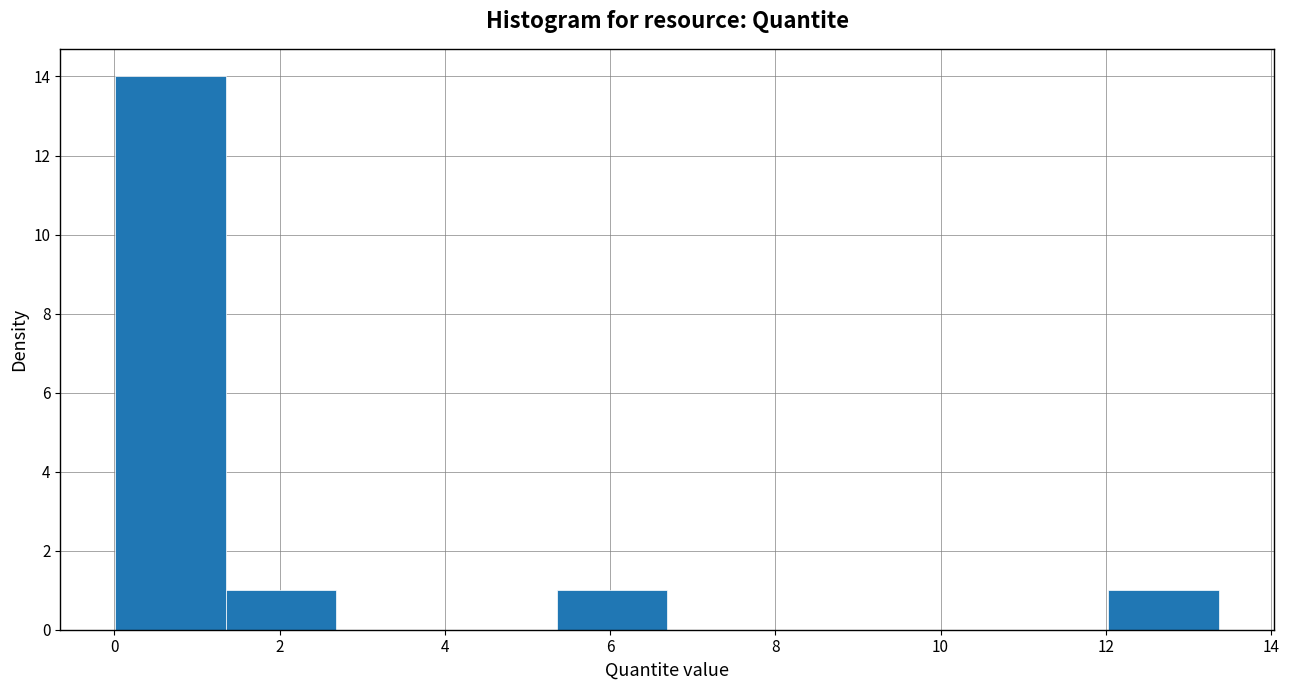

Reading left to right, list every bar in this chart as the range it spans on the x-axis followed by its height. Neither the bar edges nor the heights are printed on the chart, so give them approximately, as read against the axes.

0.0 to 1.4: 14
1.4 to 2.6: 1
2.6 to 4.0: 0
4.0 to 5.4: 0
5.4 to 6.6: 1
6.6 to 8.0: 0
8.0 to 9.4: 0
9.4 to 10.6: 0
10.6 to 12.0: 0
12.0 to 13.4: 1